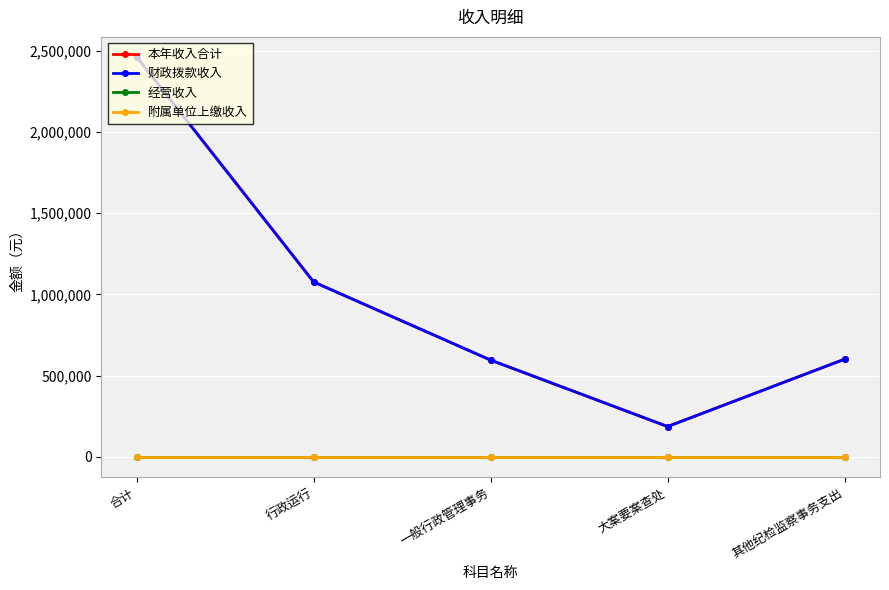

What position from the left is 合计?

1